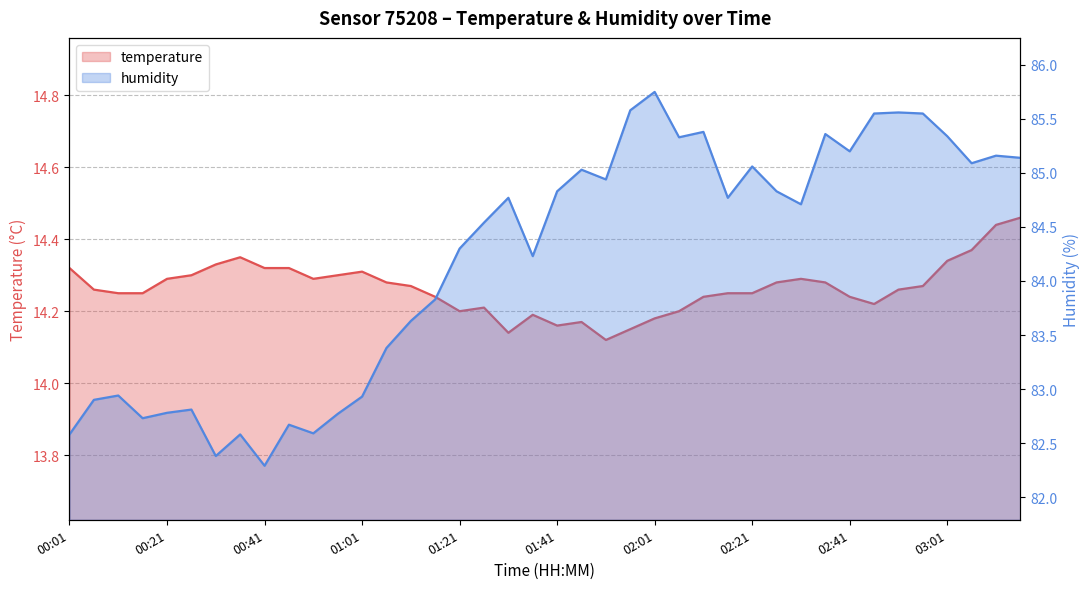

What is the total value across all series at 18?

98.9